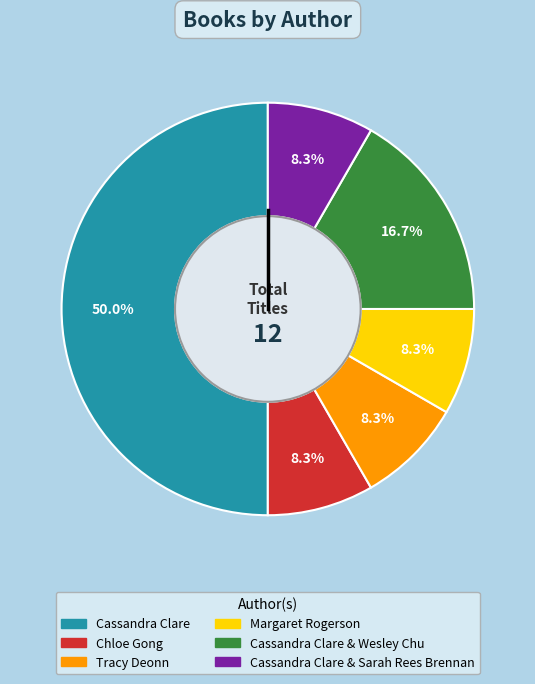

How many slices are in this pie chart?

6